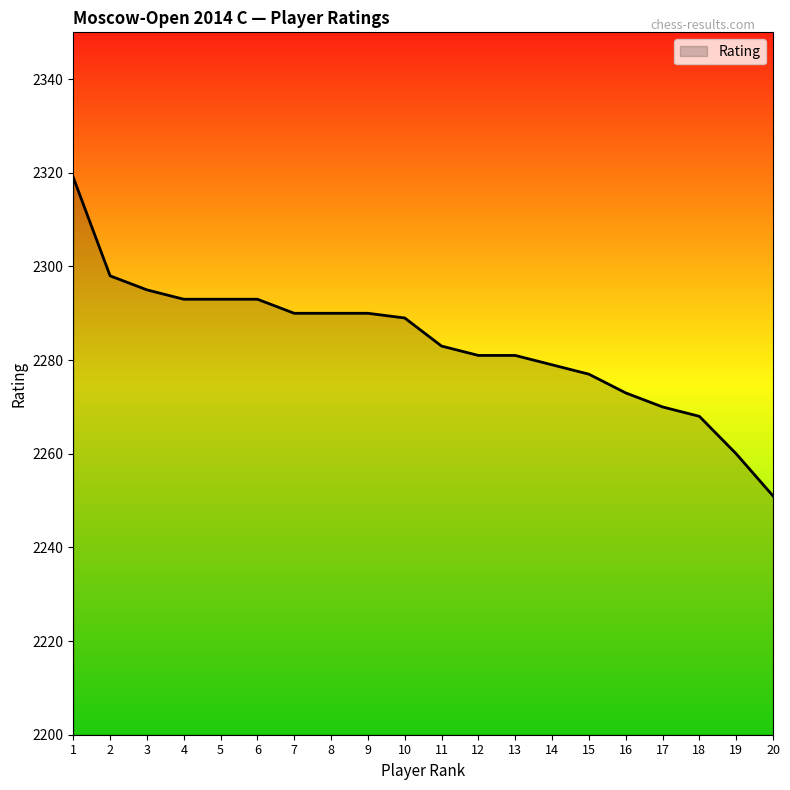

How many lines are shown in the chart?

1